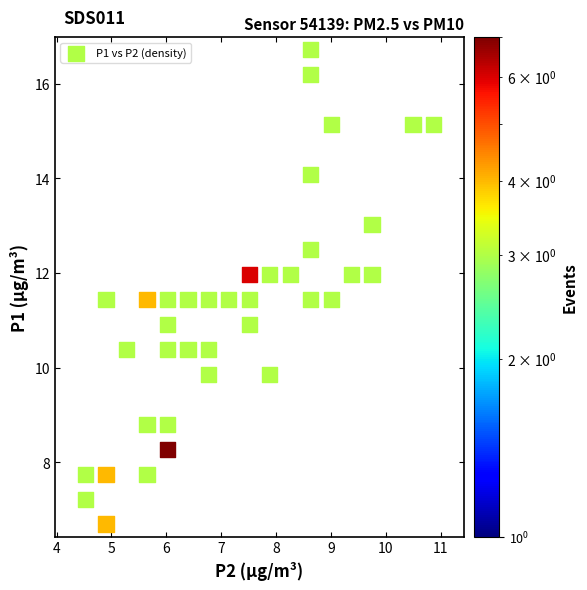

What is the range of Y values (max minus min)?

10.0